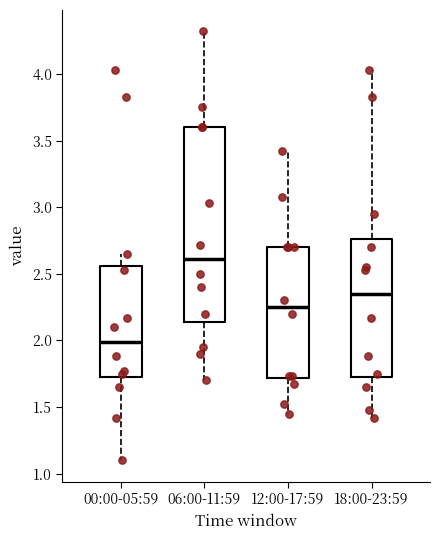

Where does the median line of the box for 06:00-11:59 sit on the y-axis? The values are not printed on the chart, so give them approximately, as read against the axis.

2.60